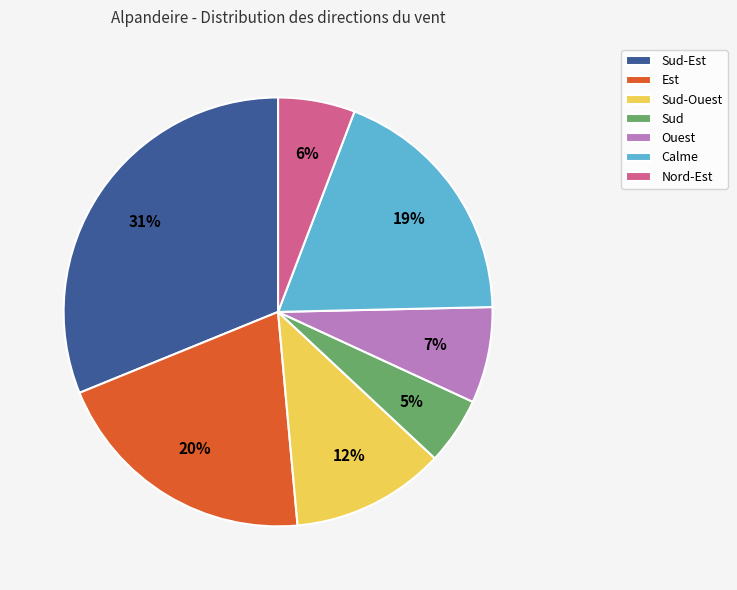

Count the number of slices in the pie.

7